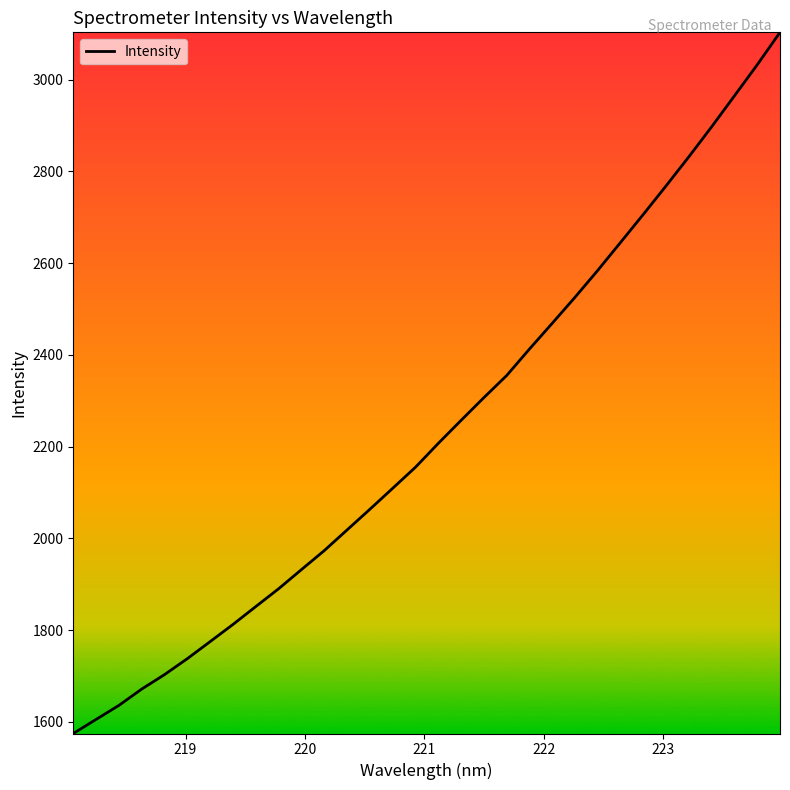

How many distinct data groups are displayed?

1